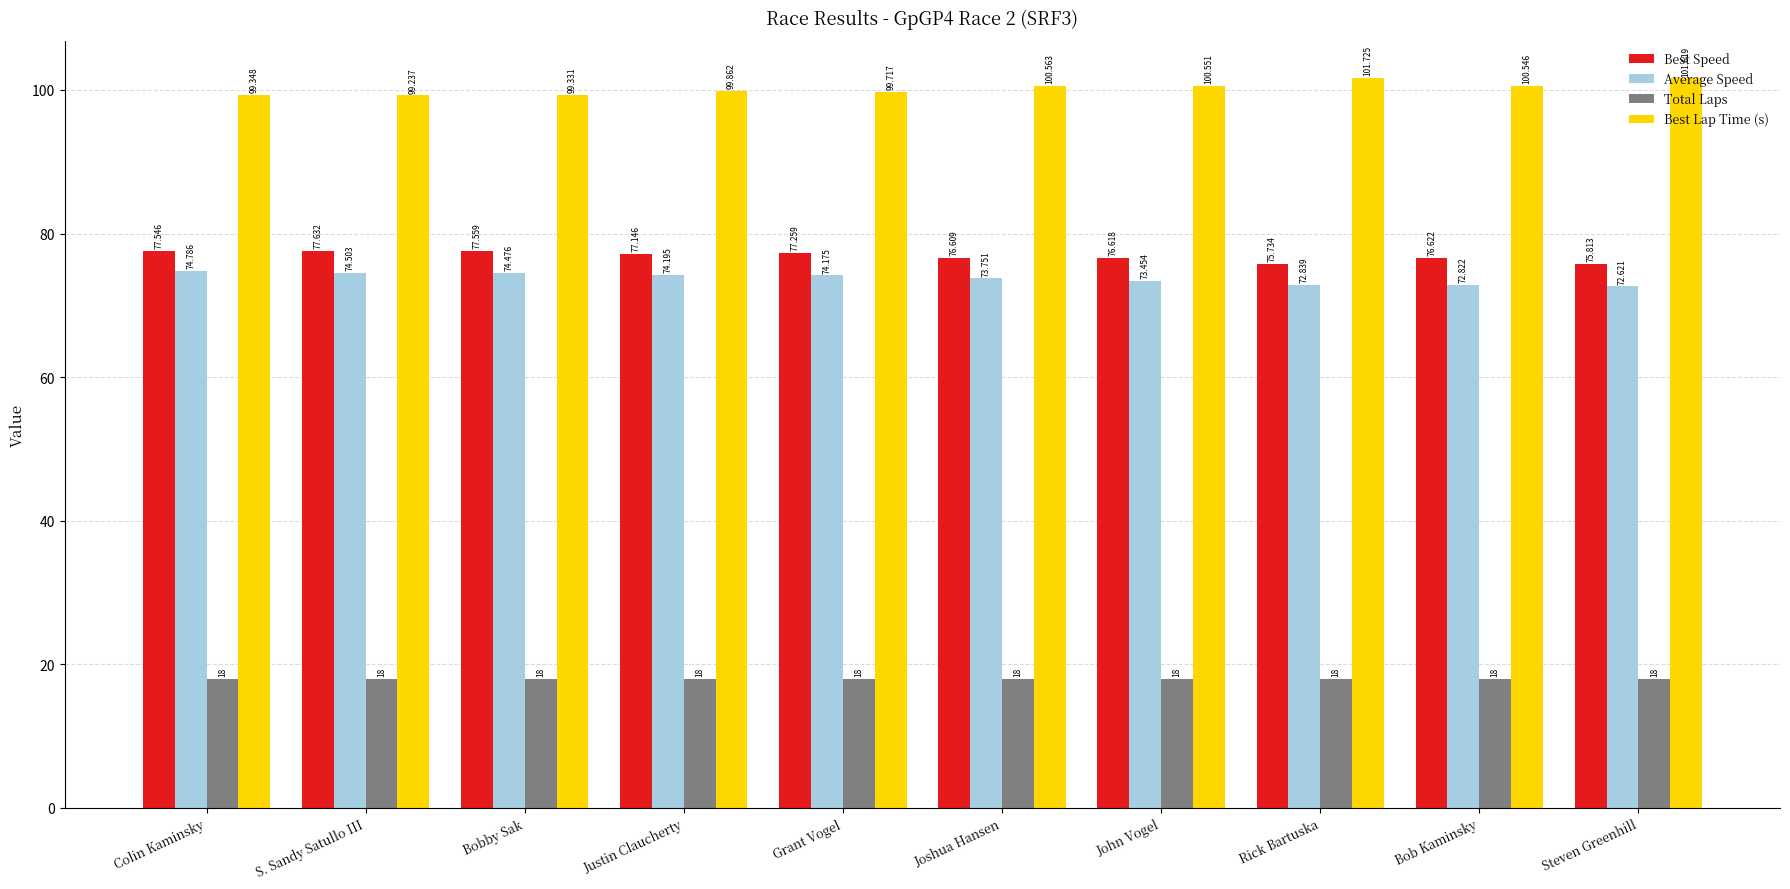

What is the value of the Best Lap Time (s) bar at the 7th from the left?

100.6